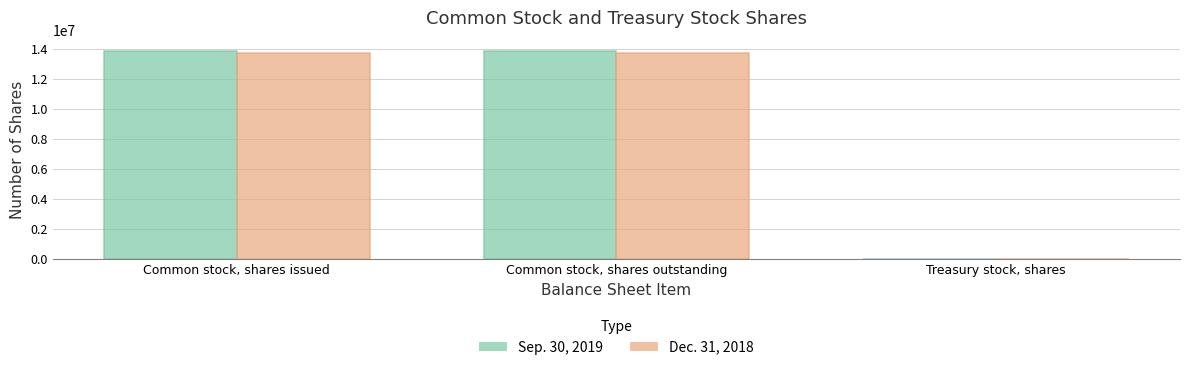

Which series has the largest range (max minus min)?

Sep. 30, 2019